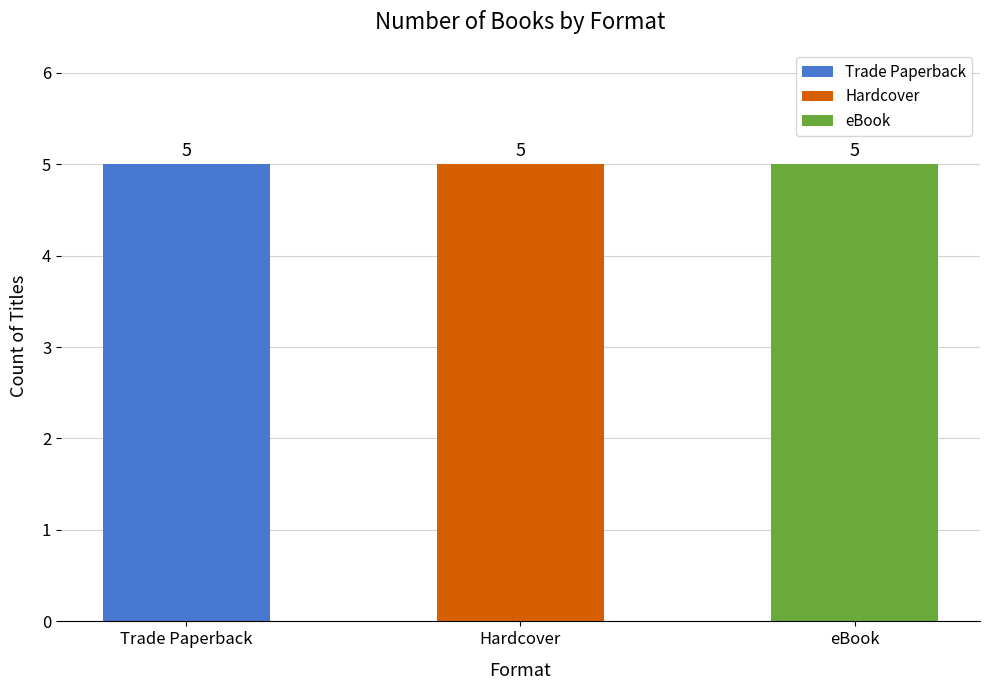

Is the value of eBook at eBook greater than the value of Trade Paperback at 4?

No